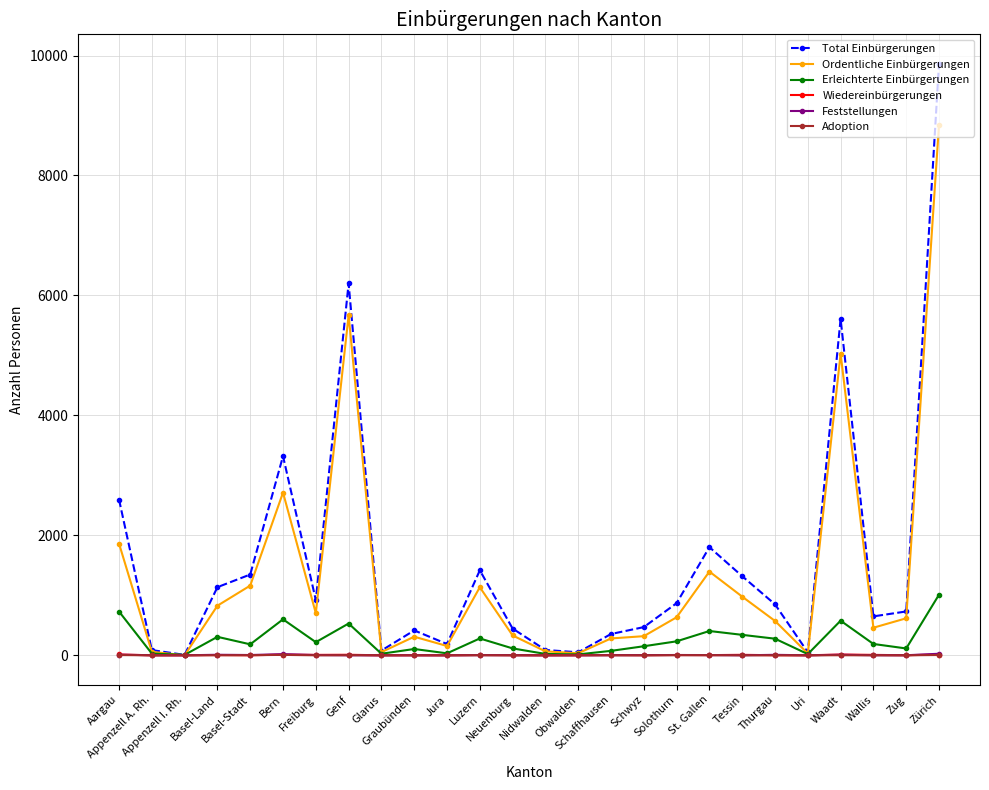

How many values in the Feststellungen series are below 2?

12